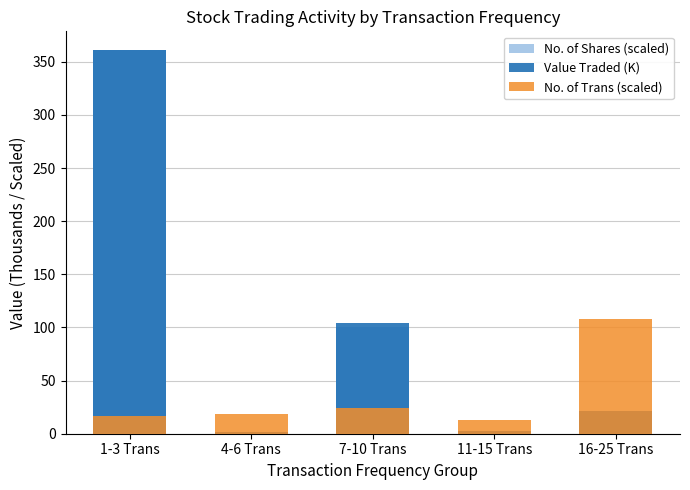

What is the maximum value shown in the chart?

360.6